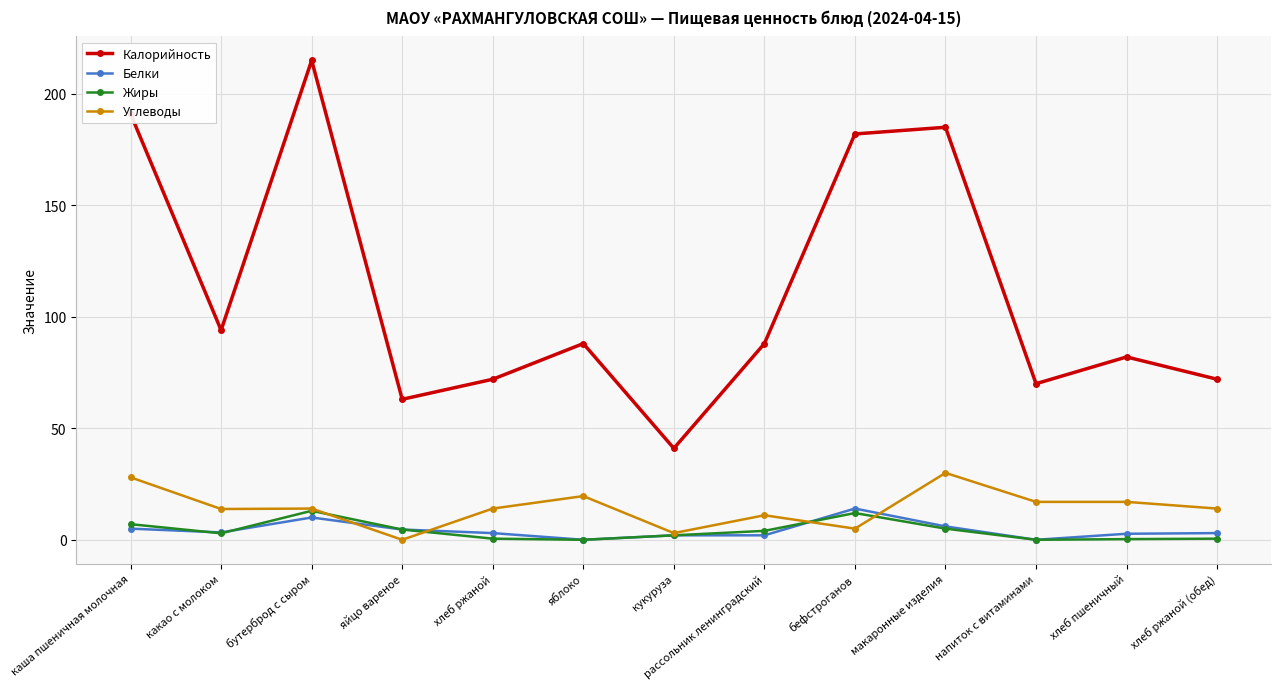

What position from the left is хлеб пшеничный?

12